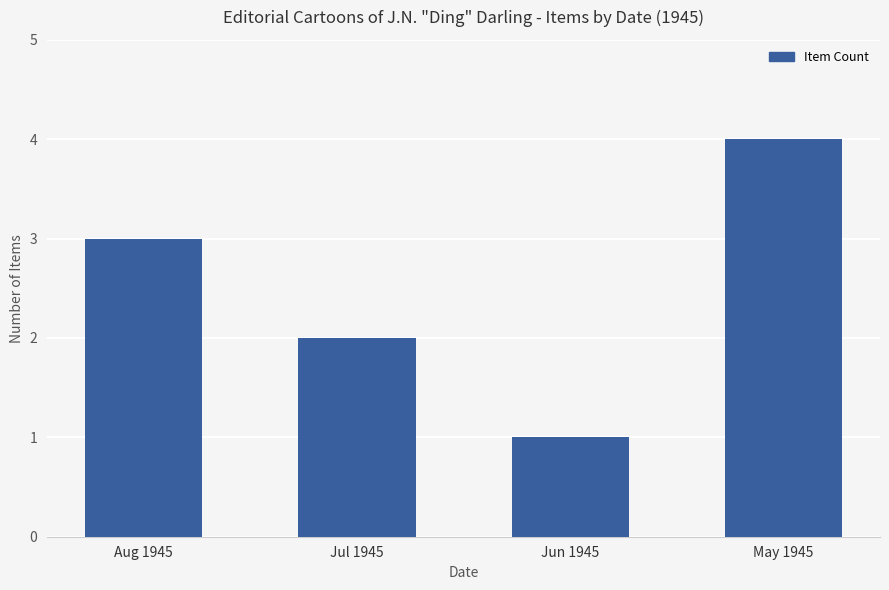

Count the number of data series in this chart.

1